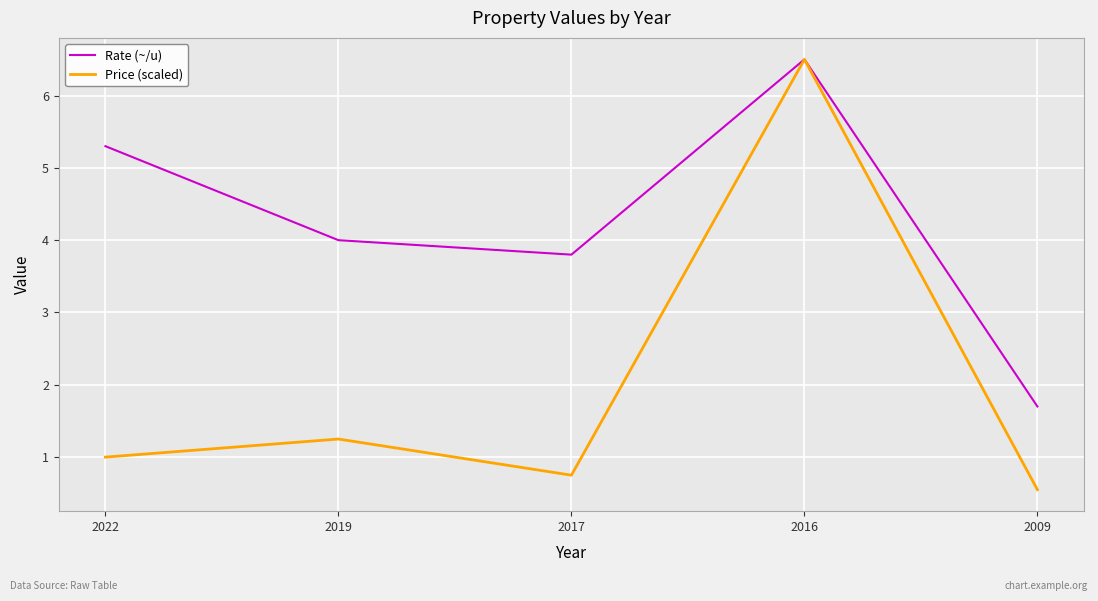

Does the chart display data point markers on the line(s)?

No